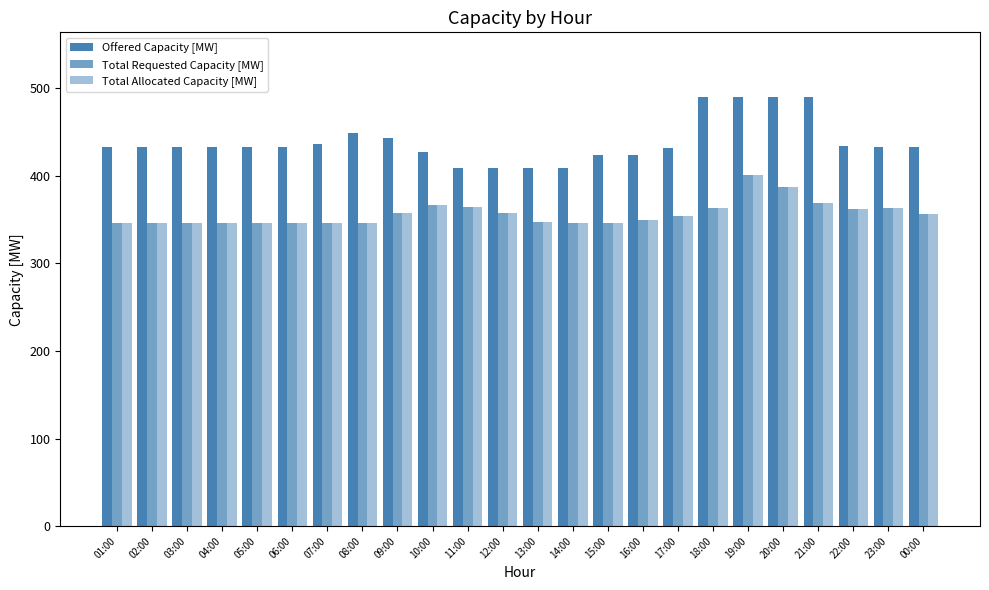

Reading right to left, list all the values displayed in this chart.

Offered Capacity [MW]: 433	433	434	490	490	490	490	431	424	424	409	409	409	409	427	443	449	436	433	433	433	433	433	433
Total Requested Capacity [MW]: 356	363	362	369	387	401	363	354	349	346	346	347	357	364	367	357	346	346	346	346	346	346	346	346
Total Allocated Capacity [MW]: 356	363	362	369	387	401	363	354	349	346	346	347	357	364	367	357	346	346	346	346	346	346	346	346